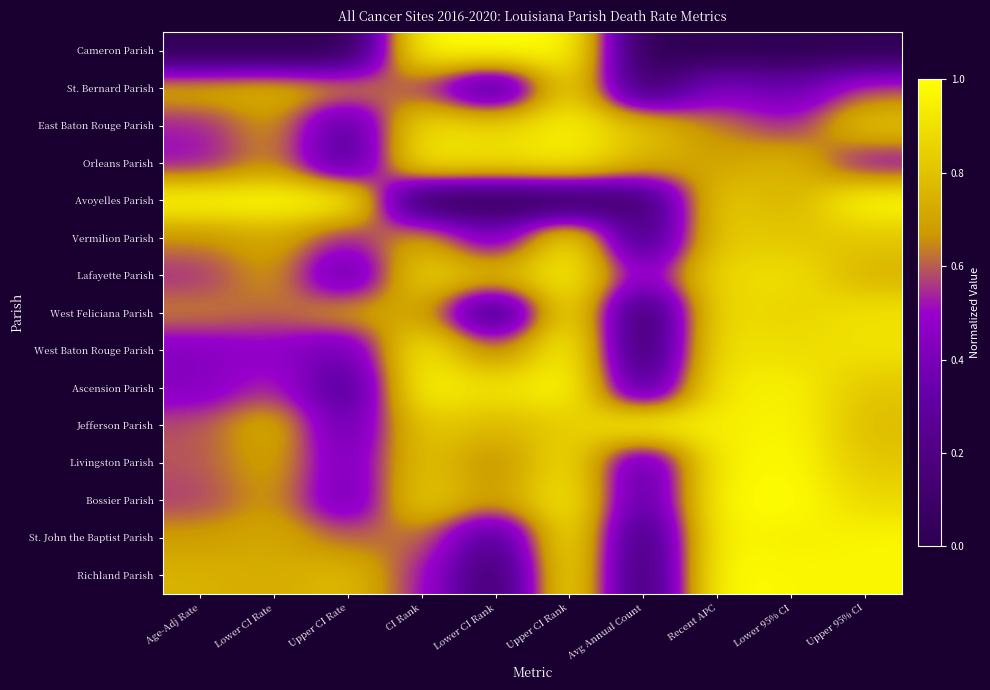

Reading left to right, what are all the values shown in this chart?

Cameron Parish: Age-Adj Rate=0.0	Lower CI Rate=0.0	Upper CI Rate=0.0	CI Rank=1.0	Lower CI Rank=1.0	Upper CI Rank=1.0	Avg Annual Count=0.0	Recent APC=0.0	Lower 95% CI=0.0	Upper 95% CI=0.0
St. Bernard Parish: Age-Adj Rate=0.7	Lower CI Rate=0.8	Upper CI Rate=0.7	CI Rank=0.6	Lower CI Rank=0.1	Upper CI Rank=0.9	Avg Annual Count=0.1	Recent APC=0.4	Lower 95% CI=0.3	Upper 95% CI=0.6
East Baton Rouge Parish: Age-Adj Rate=0.5	Lower CI Rate=0.7	Upper CI Rate=0.2	CI Rank=0.9	Lower CI Rank=0.9	Upper CI Rank=1.0	Avg Annual Count=0.8	Recent APC=0.6	Lower 95% CI=0.5	Upper 95% CI=0.8
Orleans Parish: Age-Adj Rate=0.5	Lower CI Rate=0.7	Upper CI Rate=0.2	CI Rank=0.9	Lower CI Rank=0.9	Upper CI Rank=1.0	Avg Annual Count=0.8	Recent APC=0.7	Lower 95% CI=0.8	Upper 95% CI=0.5
Avoyelles Parish: Age-Adj Rate=1.0	Lower CI Rate=1.0	Upper CI Rate=1.0	CI Rank=0.0	Lower CI Rank=0.0	Upper CI Rank=0.0	Avg Annual Count=0.1	Recent APC=0.8	Lower 95% CI=0.7	Upper 95% CI=1.0
Vermilion Parish: Age-Adj Rate=0.6	Lower CI Rate=0.7	Upper CI Rate=0.5	CI Rank=0.7	Lower CI Rank=0.4	Upper CI Rank=1.0	Avg Annual Count=0.1	Recent APC=0.8	Lower 95% CI=0.8	Upper 95% CI=0.8
Lafayette Parish: Age-Adj Rate=0.5	Lower CI Rate=0.7	Upper CI Rate=0.3	CI Rank=0.9	Lower CI Rank=0.8	Upper CI Rank=1.0	Avg Annual Count=0.4	Recent APC=0.9	Lower 95% CI=0.9	Upper 95% CI=0.8
West Feliciana Parish: Age-Adj Rate=0.6	Lower CI Rate=0.6	Upper CI Rate=0.7	CI Rank=0.7	Lower CI Rank=0.1	Upper CI Rank=1.0	Avg Annual Count=0.0	Recent APC=0.9	Lower 95% CI=0.9	Upper 95% CI=0.9
West Baton Rouge Parish: Age-Adj Rate=0.4	Lower CI Rate=0.5	Upper CI Rate=0.3	CI Rank=1.0	Lower CI Rank=0.6	Upper CI Rank=1.0	Avg Annual Count=0.0	Recent APC=0.9	Lower 95% CI=0.9	Upper 95% CI=0.9
Ascension Parish: Age-Adj Rate=0.4	Lower CI Rate=0.6	Upper CI Rate=0.2	CI Rank=1.0	Lower CI Rank=0.9	Upper CI Rank=1.0	Avg Annual Count=0.2	Recent APC=0.9	Lower 95% CI=1.0	Upper 95% CI=0.8
Jefferson Parish: Age-Adj Rate=0.6	Lower CI Rate=0.8	Upper CI Rate=0.3	CI Rank=0.8	Lower CI Rank=0.8	Upper CI Rank=0.8	Avg Annual Count=1.0	Recent APC=0.9	Lower 95% CI=1.0	Upper 95% CI=0.8
Livingston Parish: Age-Adj Rate=0.6	Lower CI Rate=0.7	Upper CI Rate=0.4	CI Rank=0.8	Lower CI Rank=0.6	Upper CI Rank=0.9	Avg Annual Count=0.3	Recent APC=1.0	Lower 95% CI=1.0	Upper 95% CI=0.8
Bossier Parish: Age-Adj Rate=0.6	Lower CI Rate=0.7	Upper CI Rate=0.3	CI Rank=0.9	Lower CI Rank=0.7	Upper CI Rank=1.0	Avg Annual Count=0.2	Recent APC=1.0	Lower 95% CI=1.0	Upper 95% CI=0.9
St. John the Baptist Parish: Age-Adj Rate=0.7	Lower CI Rate=0.7	Upper CI Rate=0.6	CI Rank=0.6	Lower CI Rank=0.2	Upper CI Rank=1.0	Avg Annual Count=0.1	Recent APC=1.0	Lower 95% CI=0.9	Upper 95% CI=1.0
Richland Parish: Age-Adj Rate=0.8	Lower CI Rate=0.7	Upper CI Rate=0.8	CI Rank=0.5	Lower CI Rank=0.1	Upper CI Rank=1.0	Avg Annual Count=0.0	Recent APC=1.0	Lower 95% CI=1.0	Upper 95% CI=1.0